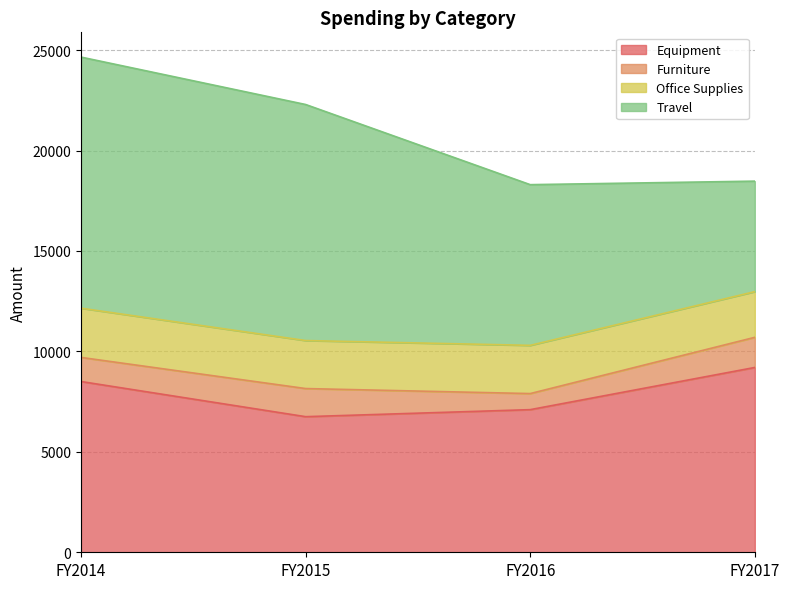

What is the smallest value displayed?

800